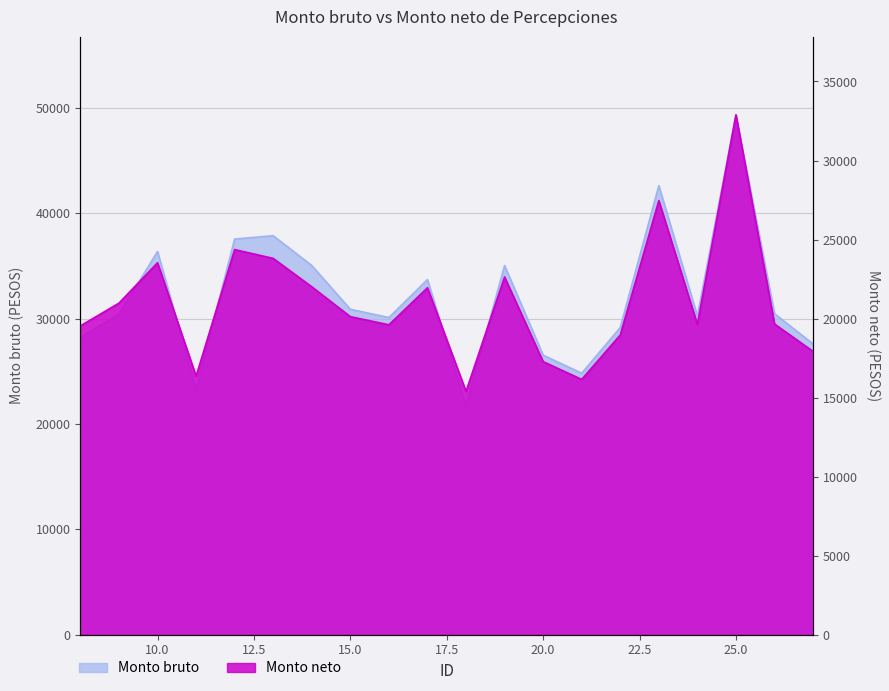

Which series has the largest total across all categories?

Monto bruto